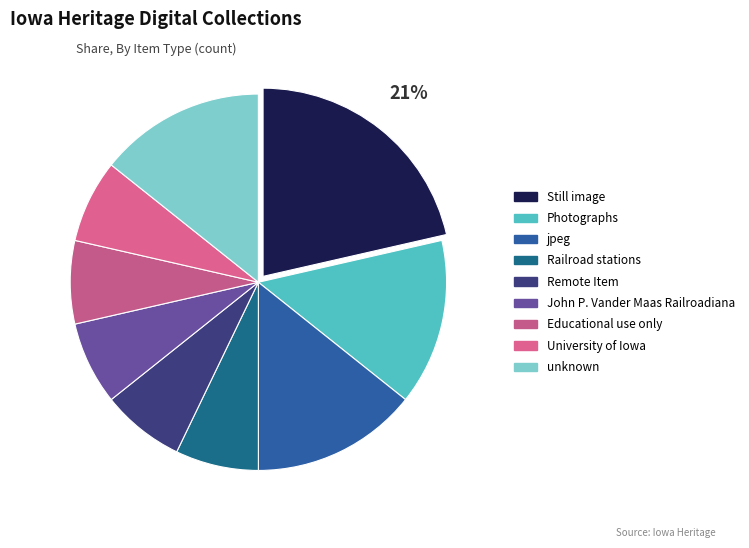

To the nearest percent, what is the average slice percentage?

11%